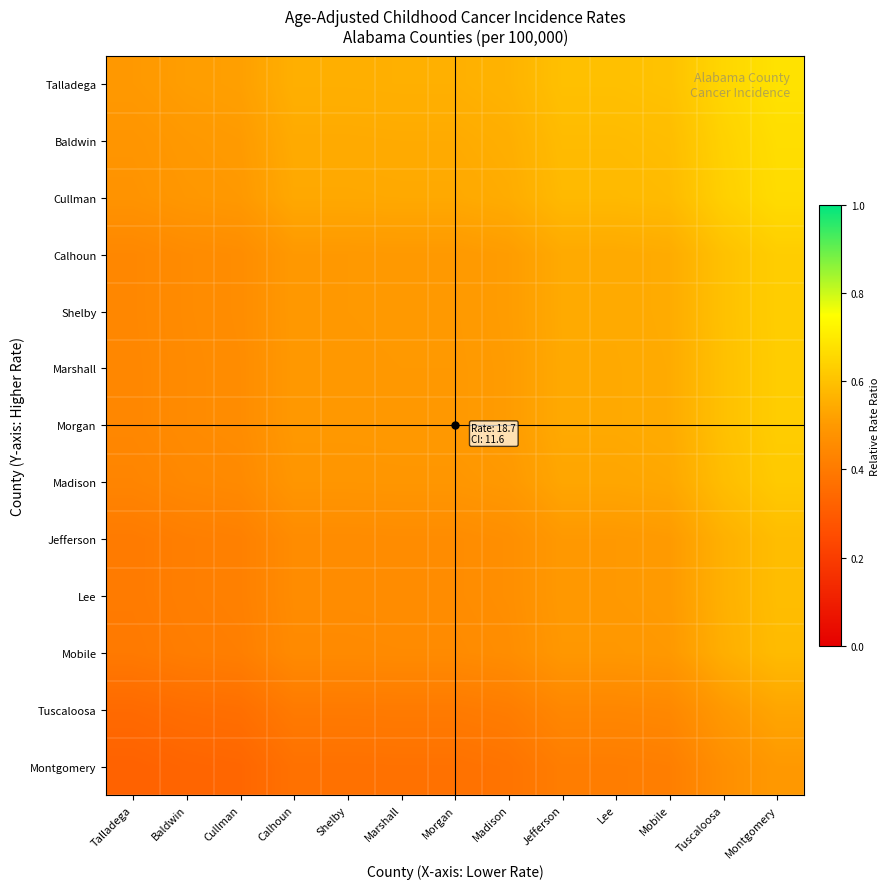

Rank the series at Calhoun from lowest to highest value.

Montgomery, Tuscaloosa, Mobile, Jefferson, Lee, Madison, Marshall, Morgan, Calhoun, Shelby, Cullman, Baldwin, Talladega